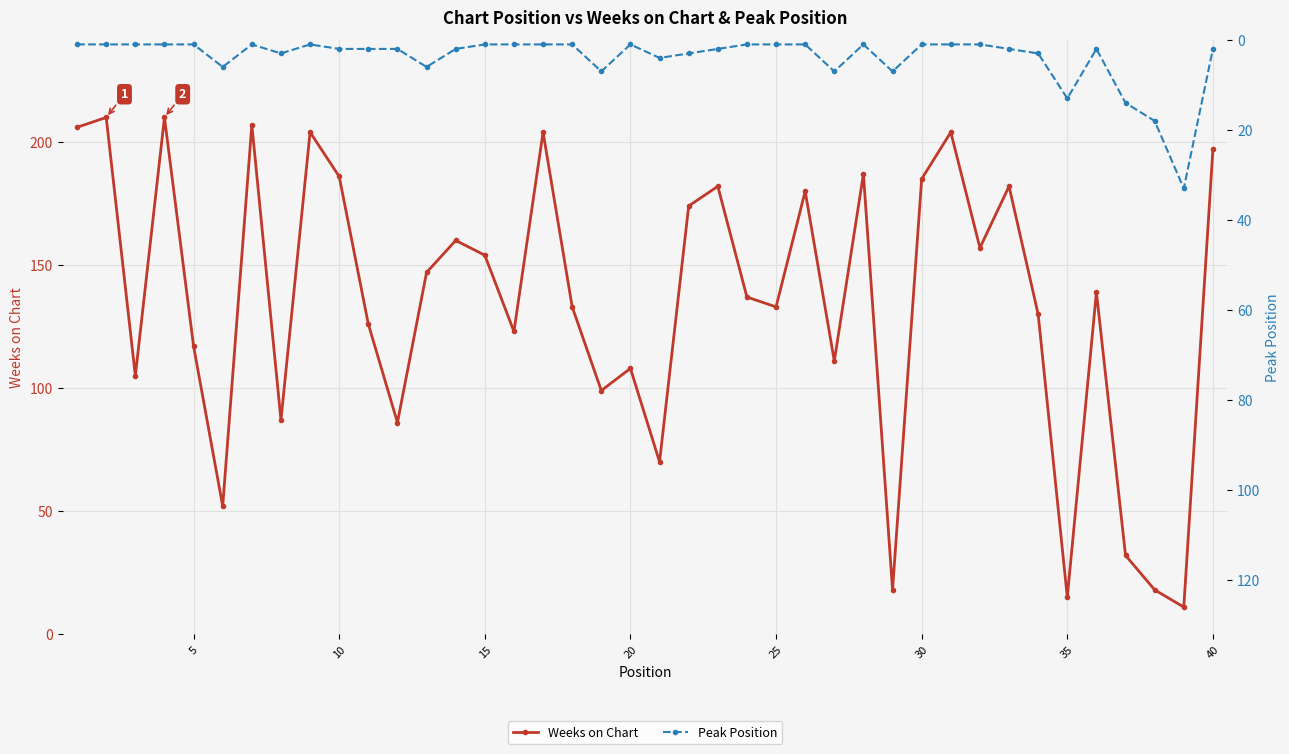

What is the spread (max minus min) of values at 31?

156